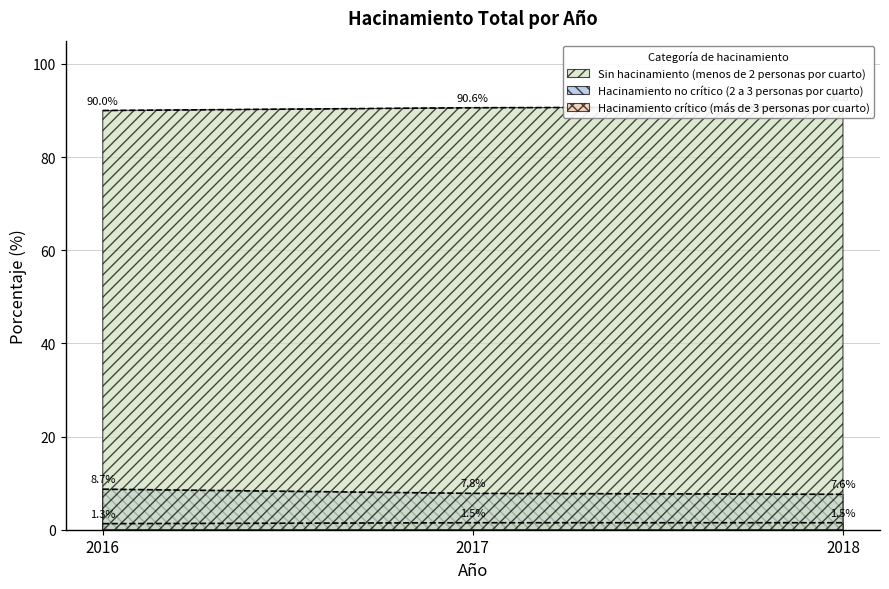

How many categories are shown in the chart?

3